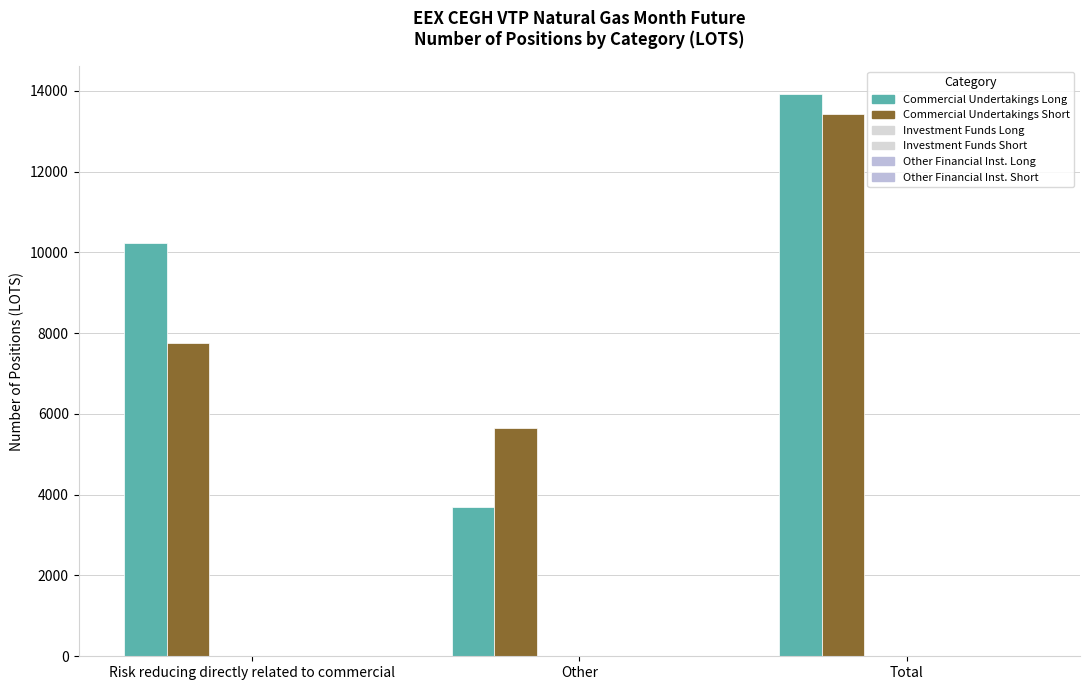

At which category is the sum across all series the highest?

Total